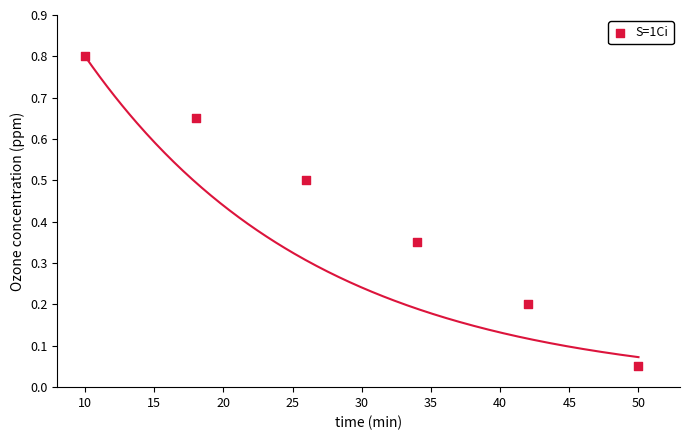

What is the range of X values (max minus min)?

40.0